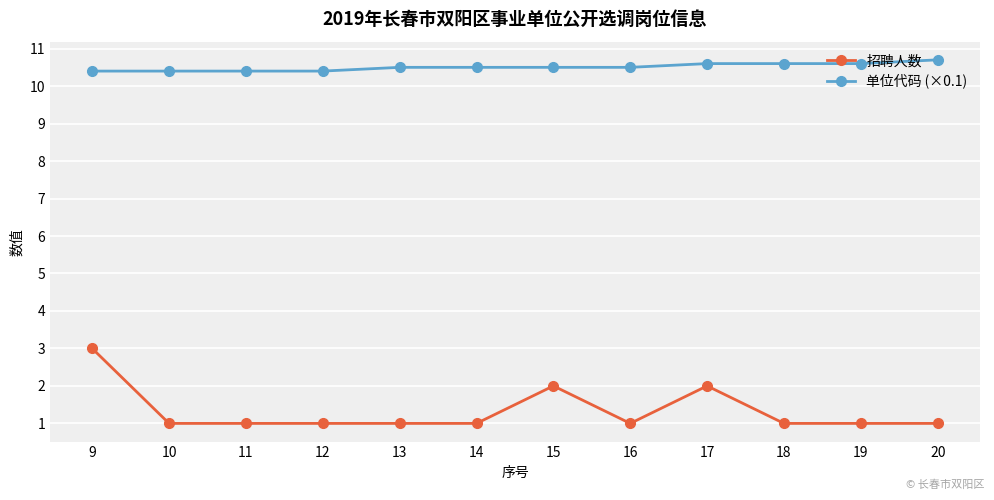

Is the value of 单位代码 (×0.1) at 16 greater than the value of 招聘人数 at 13?

Yes